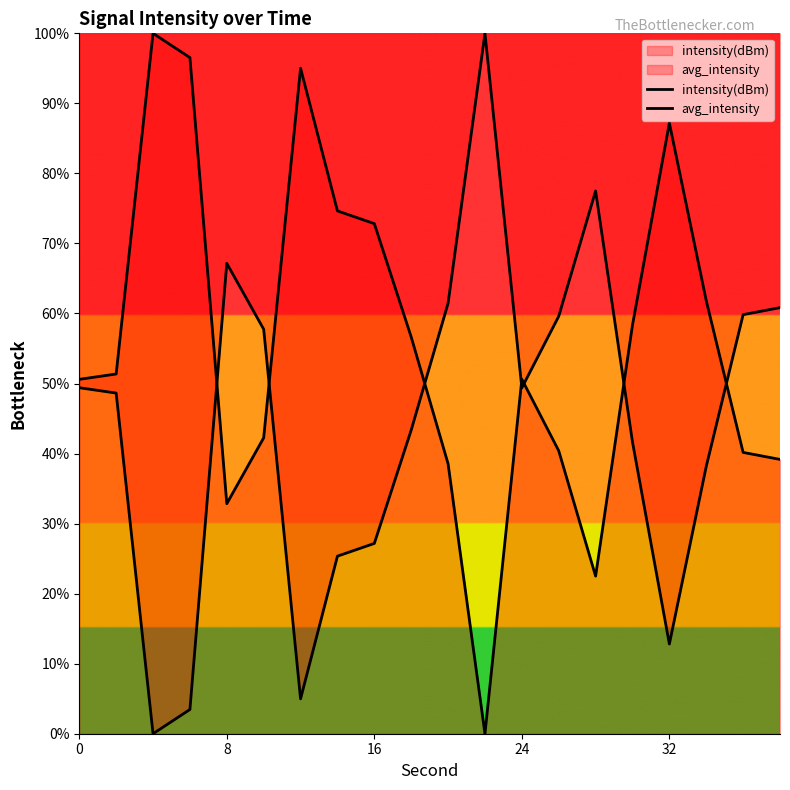

True or false: avg_intensity has more than 2 interior local peaks.

True